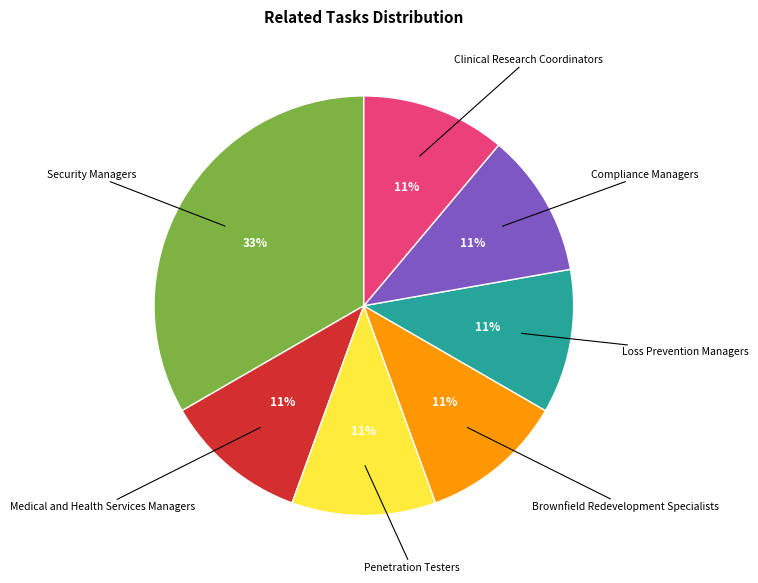

To the nearest percent, what is the average slice percentage?

14%